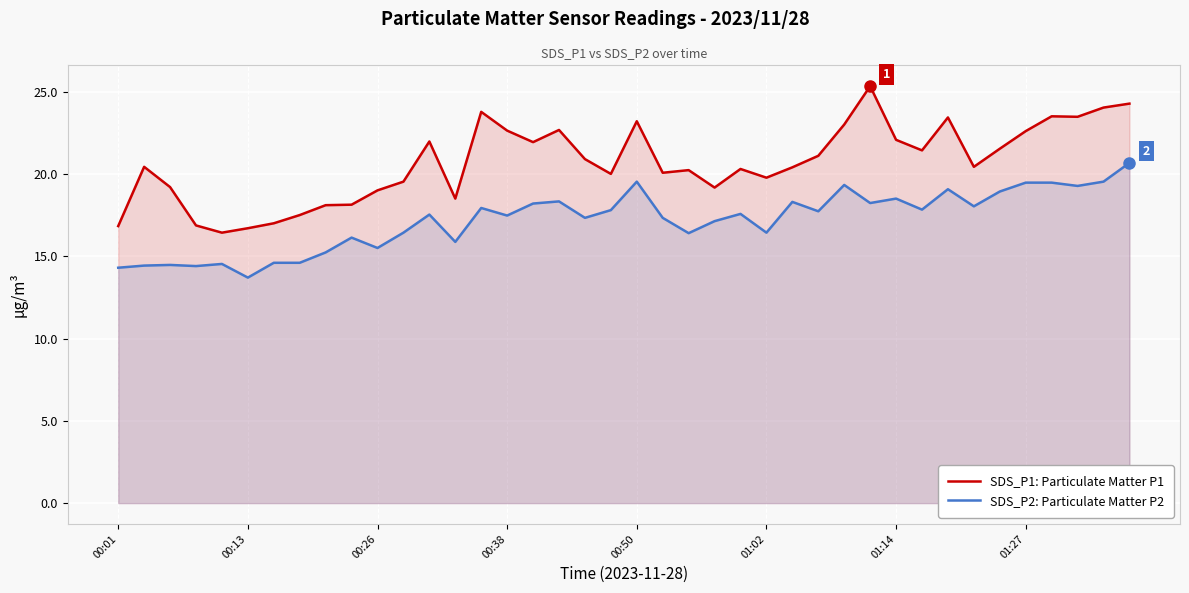

True or false: SDS_P1: Particulate Matter P1 and SDS_P2: Particulate Matter P2 cross at least once.

False